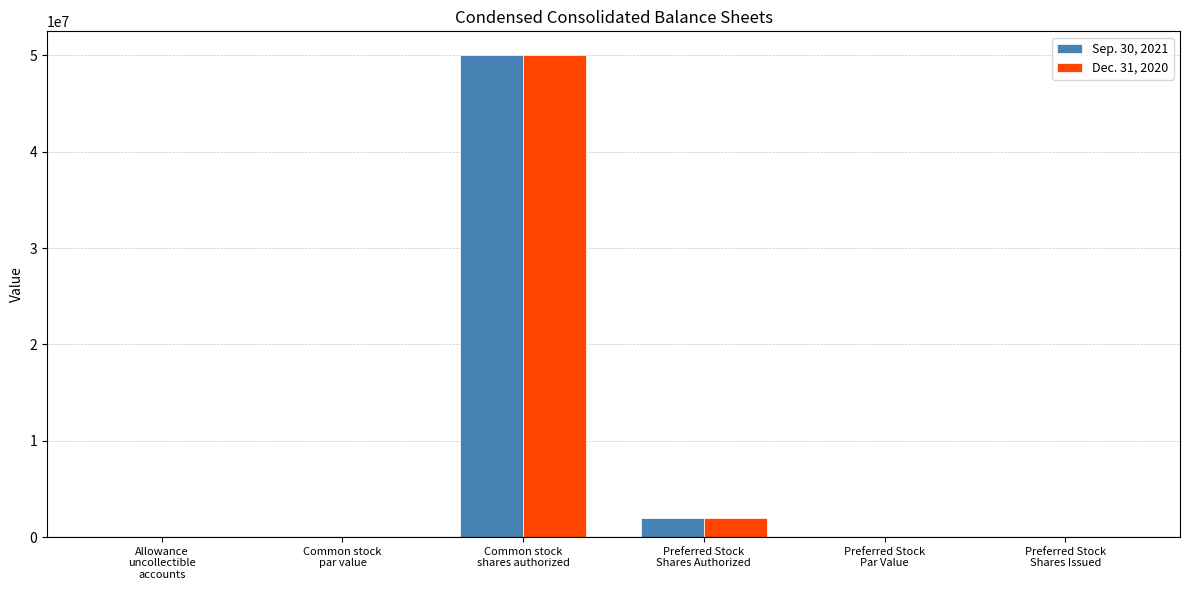

What is the sum of all Sep. 30, 2021 values?

52002980.5